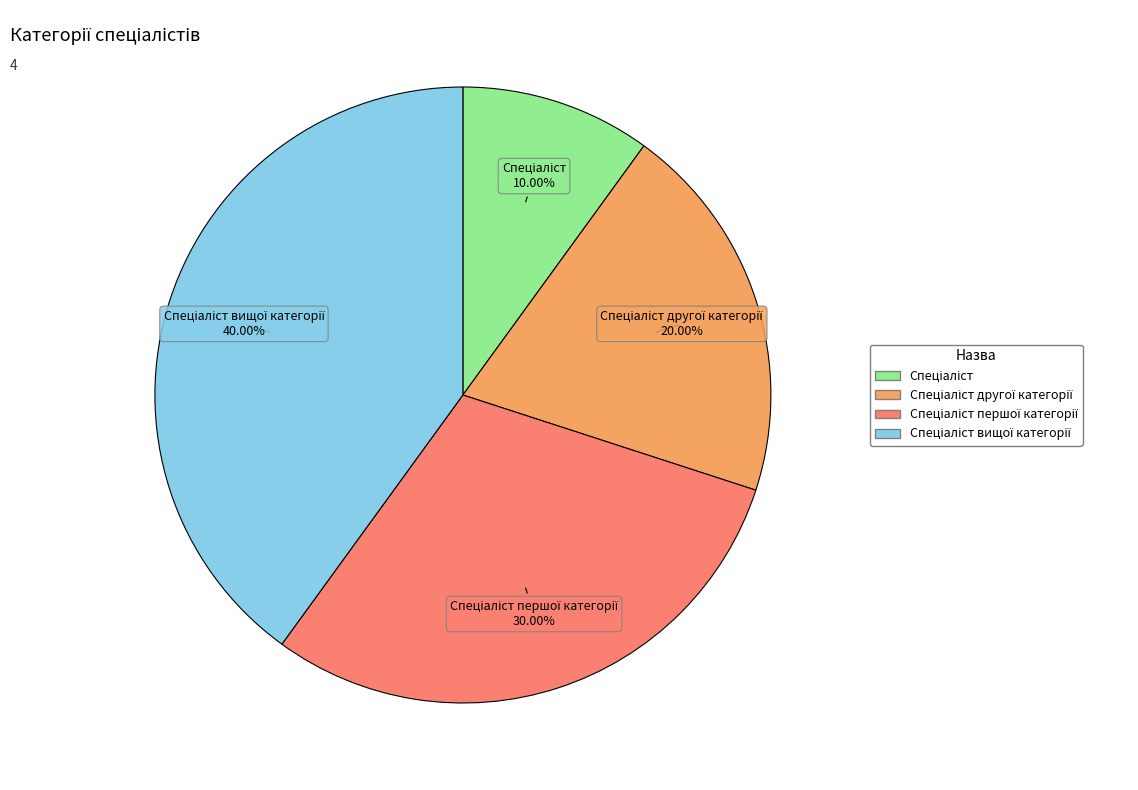

Does any single category account for the majority?

No